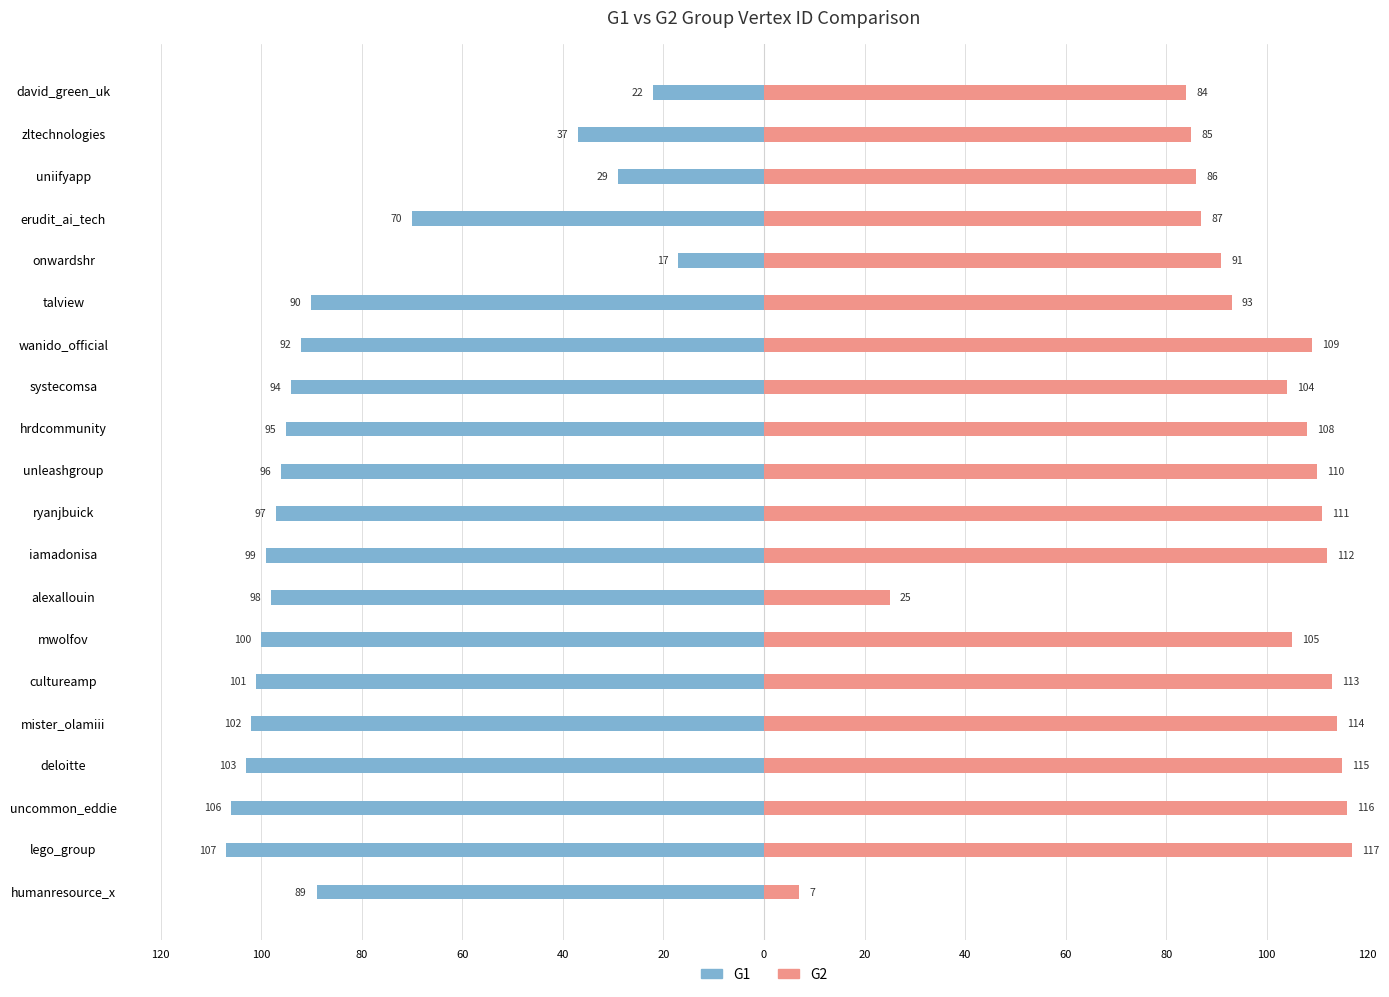

How many distinct data groups are displayed?

2